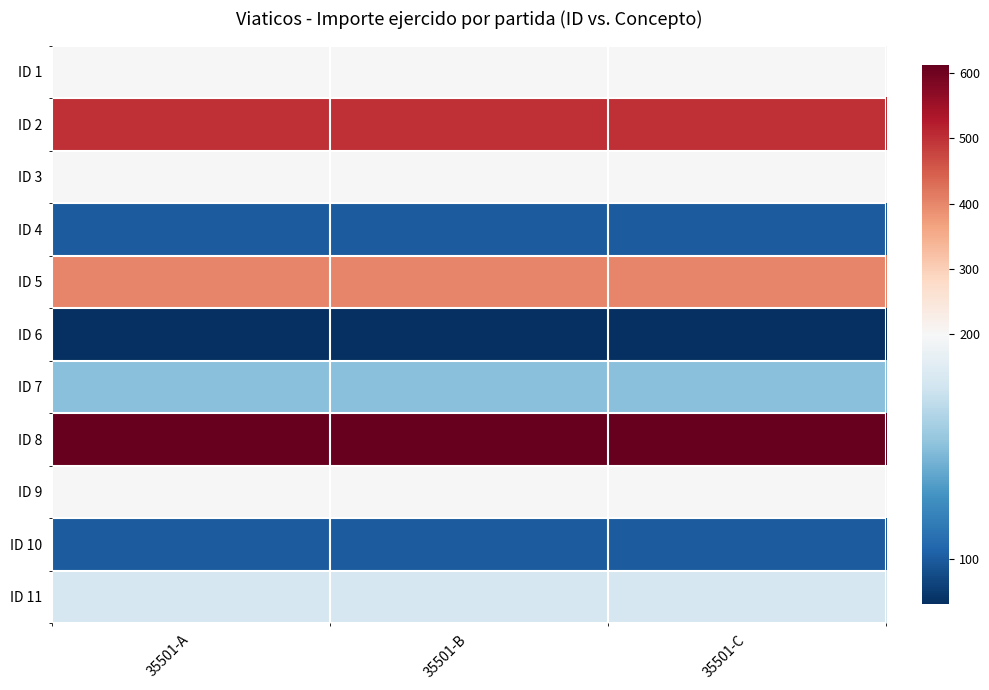

What is the difference between the highest and lowest values at 35501-A?

532